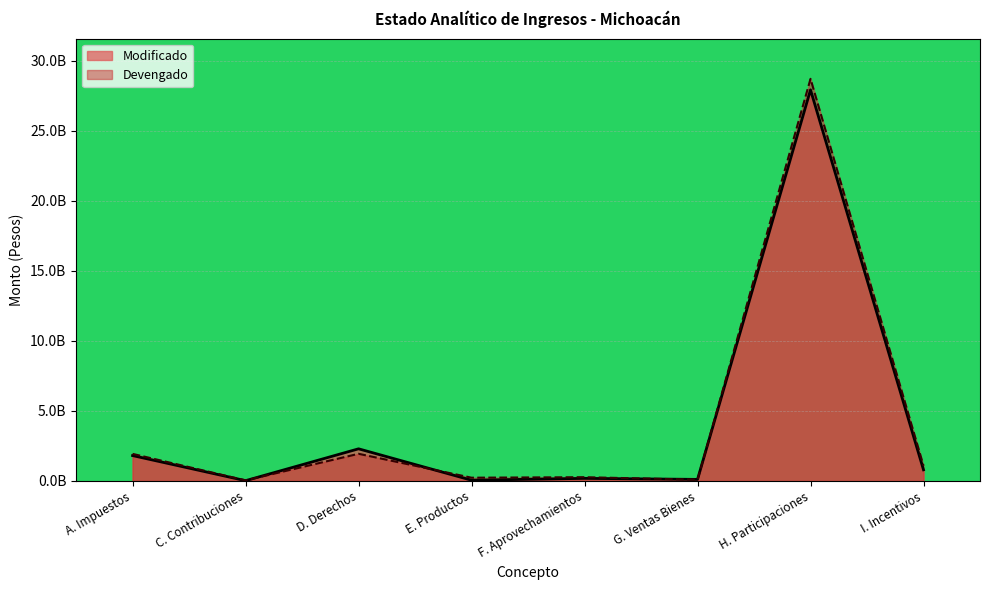

At which label does Devengado reach its peak?

H. Participaciones